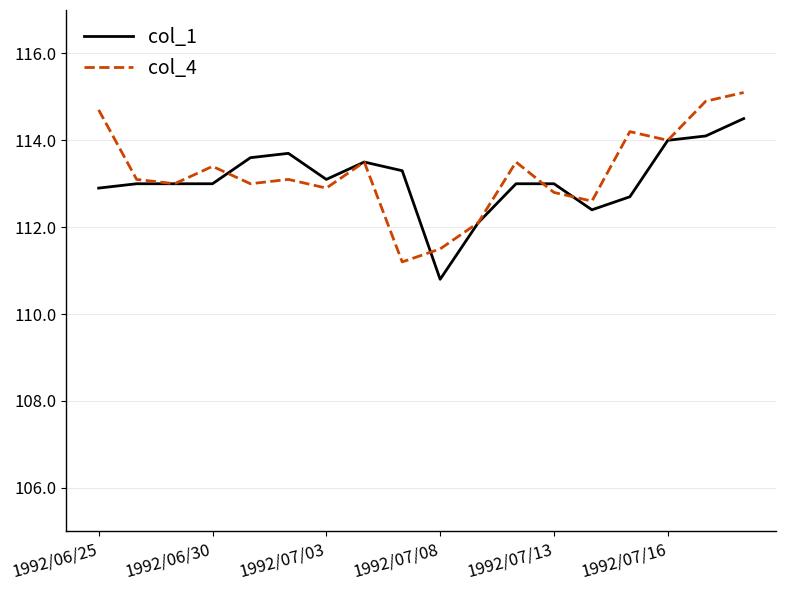

List the series in order of their peak value, highest first.

col_4, col_1